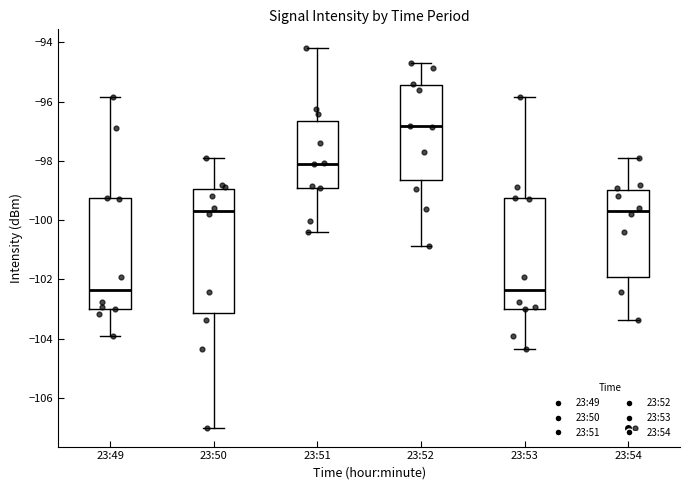

Reading left to right, read every box against the y-axis: the position of its median line, the range the box covers, and the ends of its whiskers. The values are not printed on the chart, so give them approximately, as read against the axis.

23:49: median -102.4, box -103.0 to -99.2, whiskers -104.0 to -95.8
23:50: median -99.6, box -103.2 to -99.0, whiskers -107.0 to -97.8
23:51: median -98.2, box -99.0 to -96.6, whiskers -100.4 to -94.2
23:52: median -96.8, box -98.6 to -95.4, whiskers -100.8 to -94.6
23:53: median -102.4, box -103.0 to -99.2, whiskers -104.4 to -95.8
23:54: median -99.6, box -102.0 to -99.0, whiskers -103.4 to -97.8